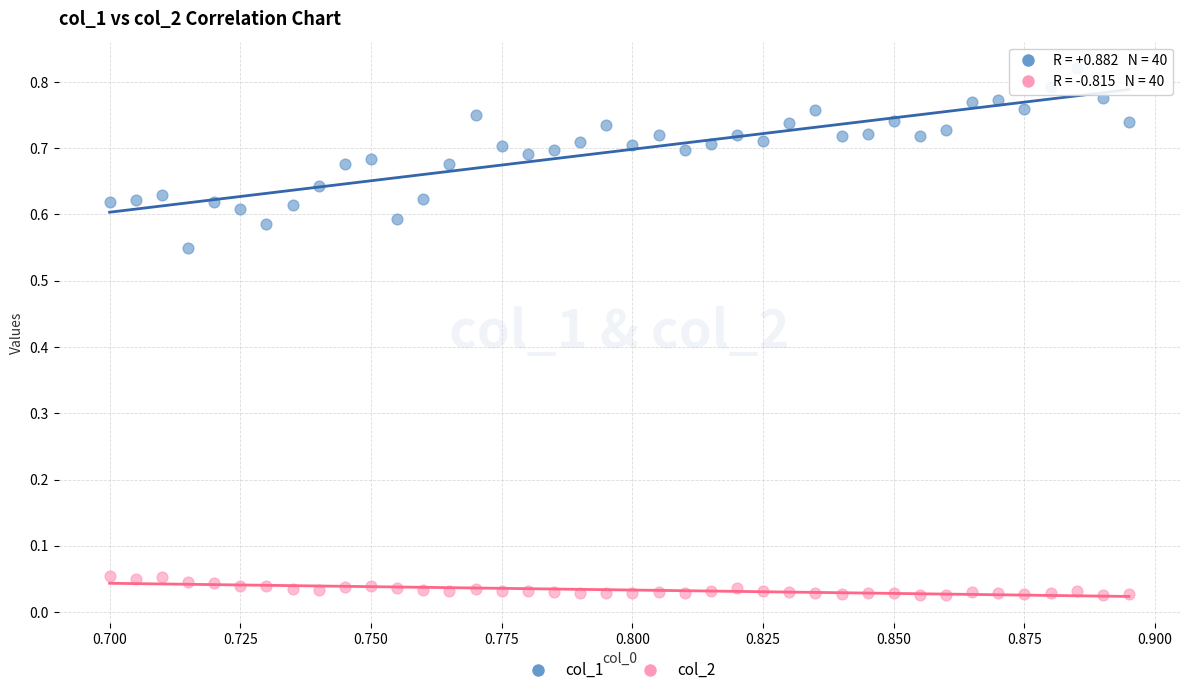

What are all the series names shown in the legend?

col_1, col_2